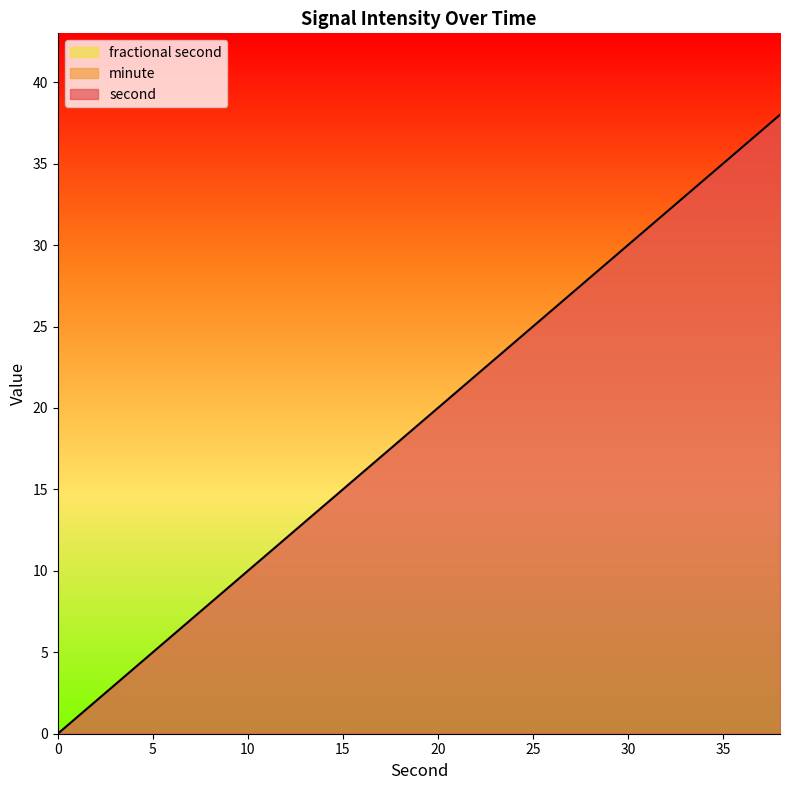

List the labels in order of second value, largest first.

38, 36, 34, 32, 30, 28, 26, 24, 22, 20, 18, 16, 14, 12, 10, 8, 6, 4, 2, 0